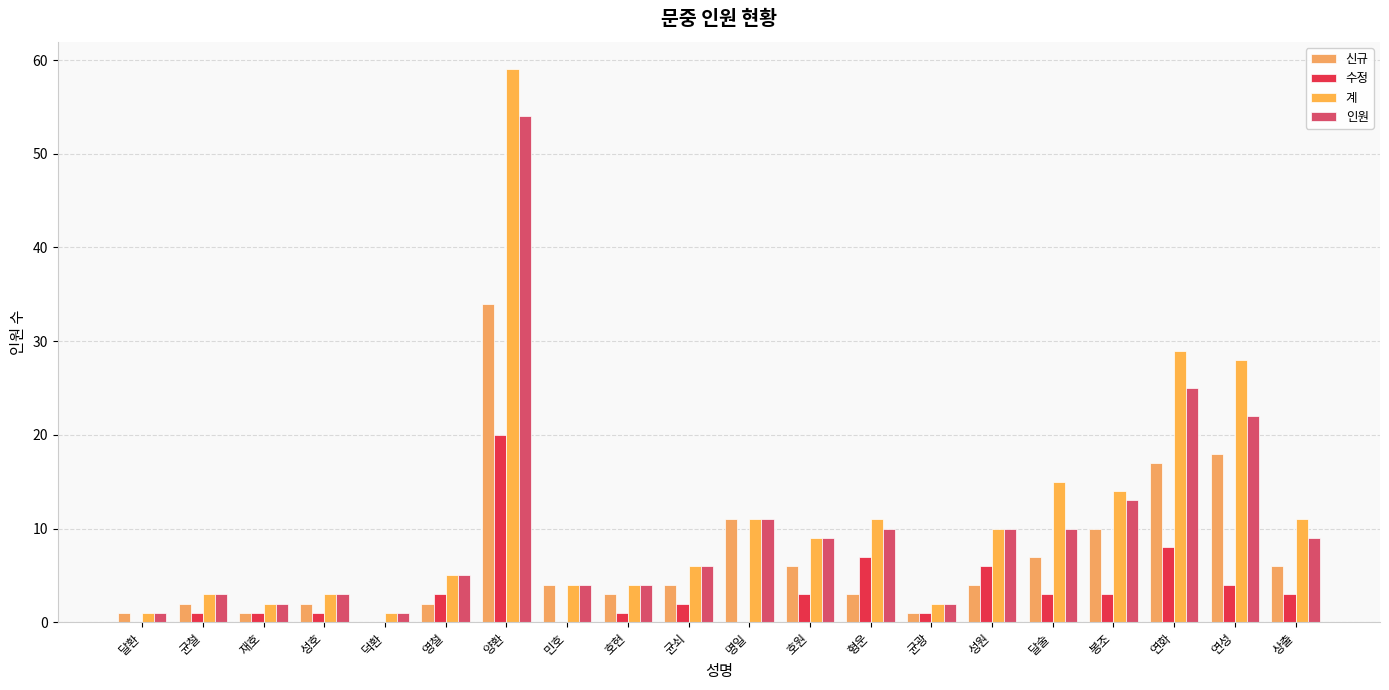

What is the average value of the 인원 series?

10